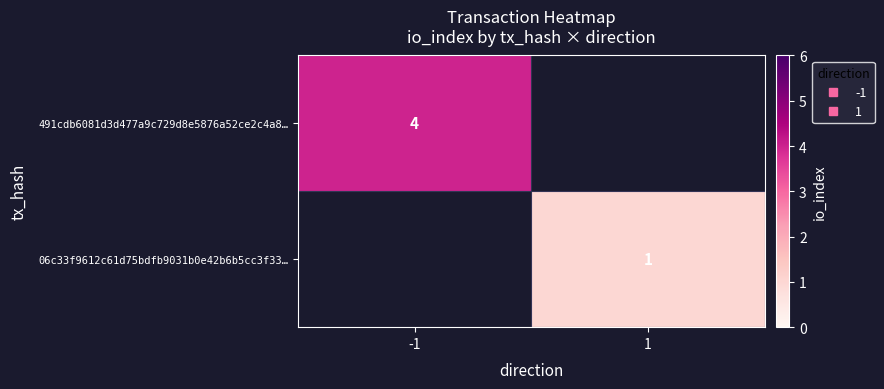

At which label is 491cdb6081d3d477a9c729d8e5876a52ce2c4a8… closest to 4?

-1